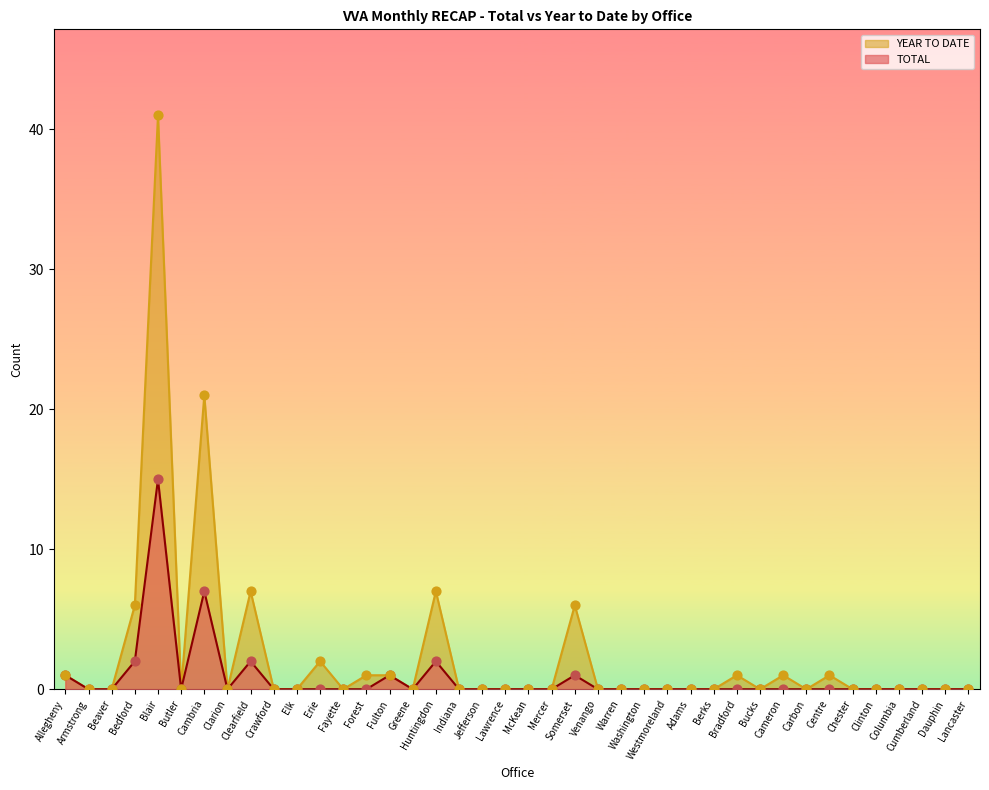

Is the value of TOTAL at Crawford greater than the value of YEAR TO DATE at Venango?

No